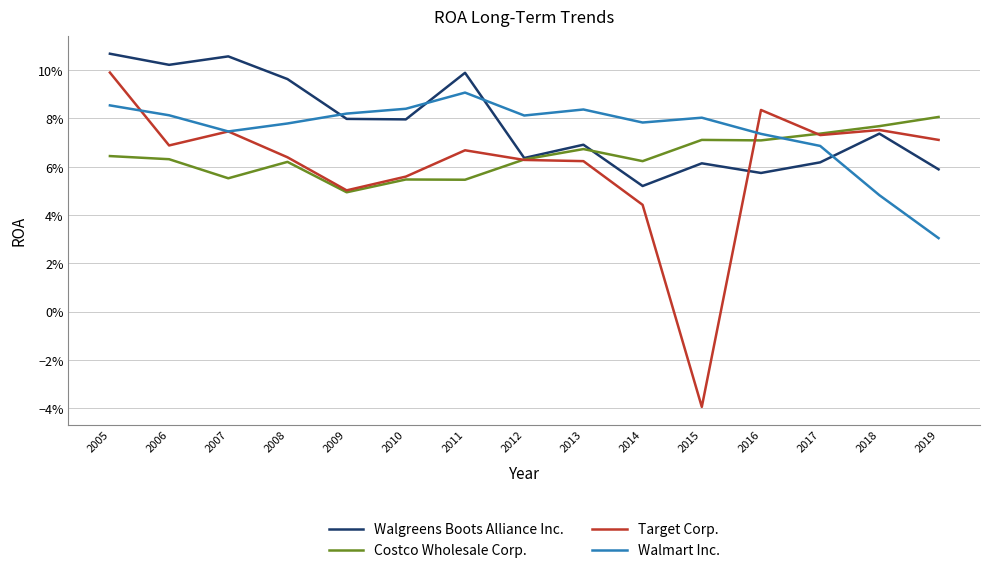

What are all the series names shown in the legend?

Walgreens Boots Alliance Inc., Costco Wholesale Corp., Target Corp., Walmart Inc.